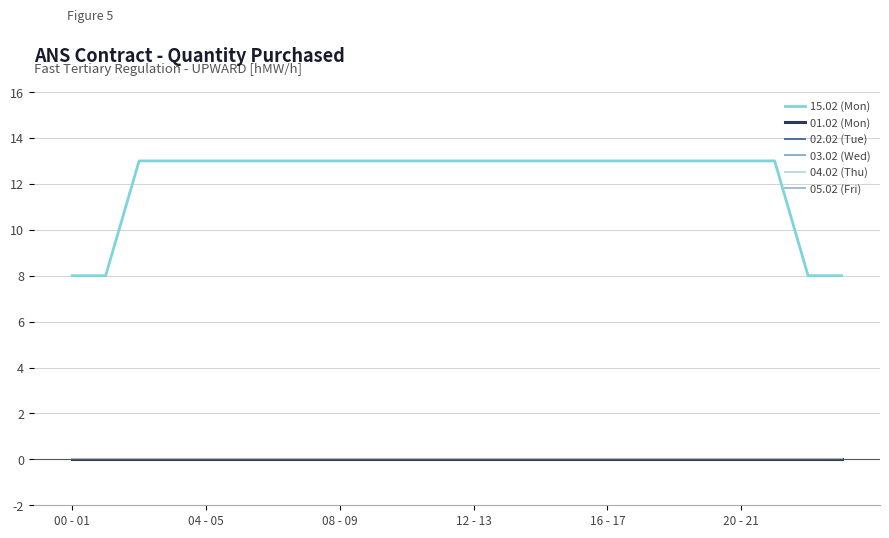

At which category is the sum across all series the highest?

08 - 09